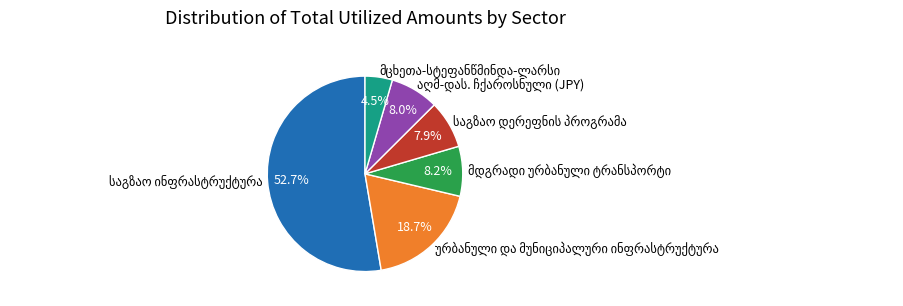

Does any single category account for the majority?

Yes